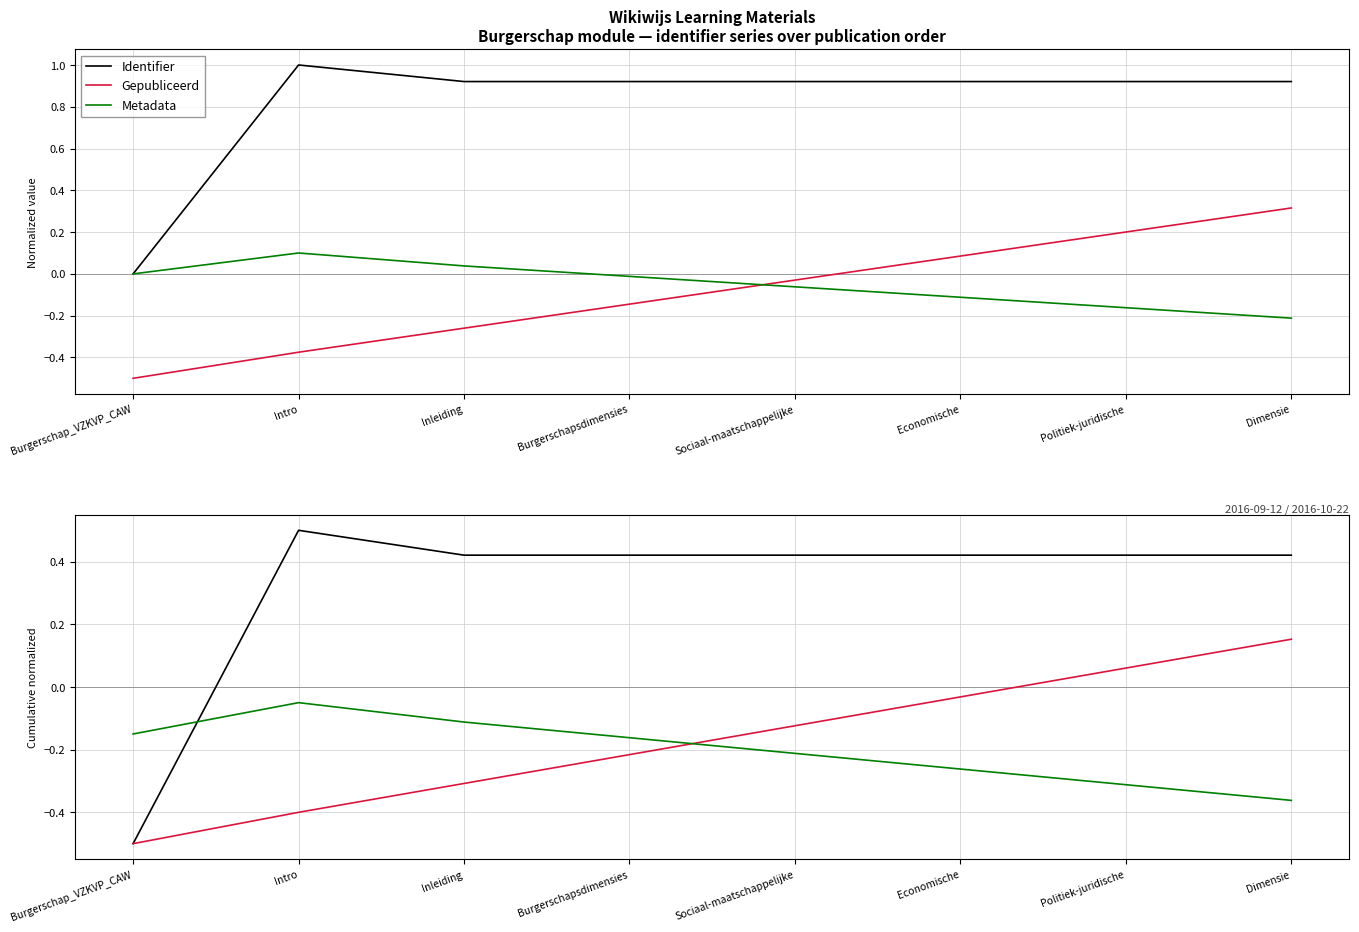

Reading right to left, extract all data points from this chart.

Identifier: Dimensie=0.4	Politiek-juridische=0.4	Economische=0.4	Sociaal-maatschappelijke=0.4	Burgerschapsdimensies=0.4	Inleiding=0.4	Intro=0.5	Burgerschap_VZKVP_CAW=-0.5
Gepubliceerd: Dimensie=0.2	Politiek-juridische=0.1	Economische=-0.0	Sociaal-maatschappelijke=-0.1	Burgerschapsdimensies=-0.2	Inleiding=-0.3	Intro=-0.4	Burgerschap_VZKVP_CAW=-0.5
Metadata: Dimensie=-0.4	Politiek-juridische=-0.3	Economische=-0.3	Sociaal-maatschappelijke=-0.2	Burgerschapsdimensies=-0.2	Inleiding=-0.1	Intro=-0.1	Burgerschap_VZKVP_CAW=-0.1